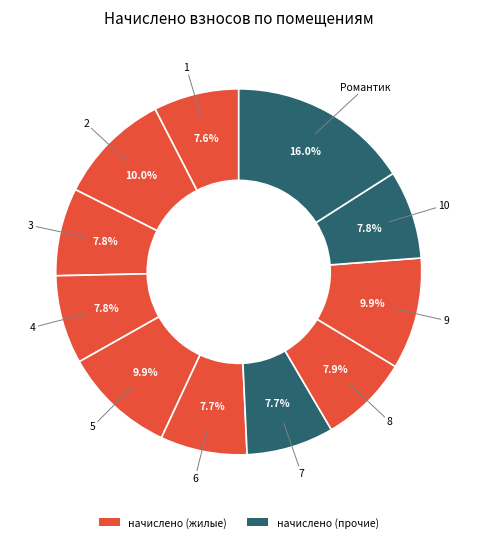

Is there any slice that represents more than half of the pie?

No